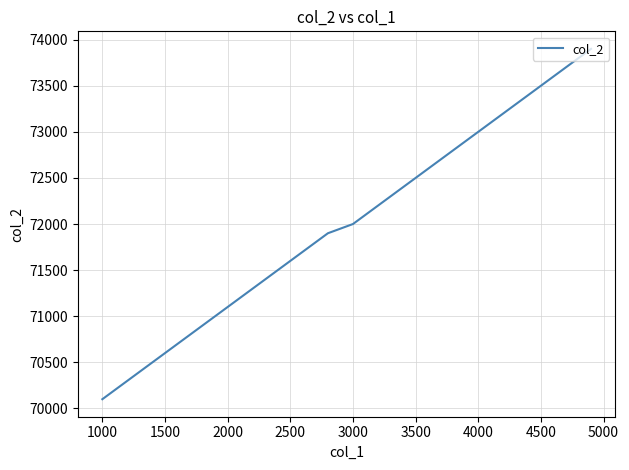

What is the greatest value displayed?

73900